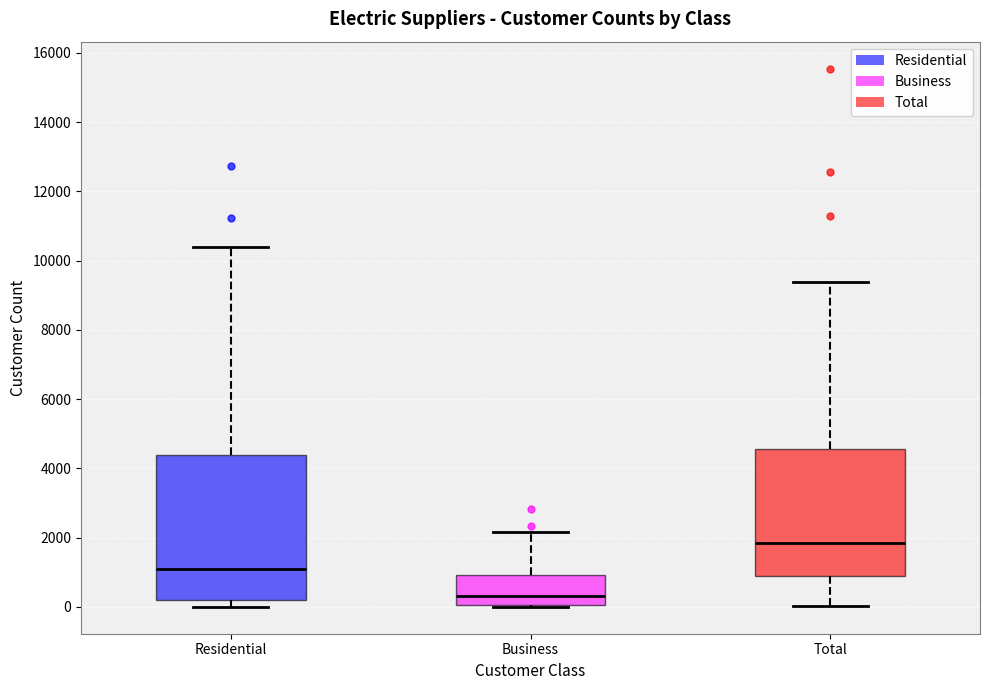

Reading left to right, read every box against the y-axis: the position of its median line, the range the box covers, and the ends of its whiskers. The values are not printed on the chart, so give them approximately, as read against the axis.

Residential: median 1000, box 200 to 4400, whiskers 0 to 10400
Business: median 400, box 0 to 1000, whiskers 0 to 2200
Total: median 1800, box 800 to 4600, whiskers 0 to 9400